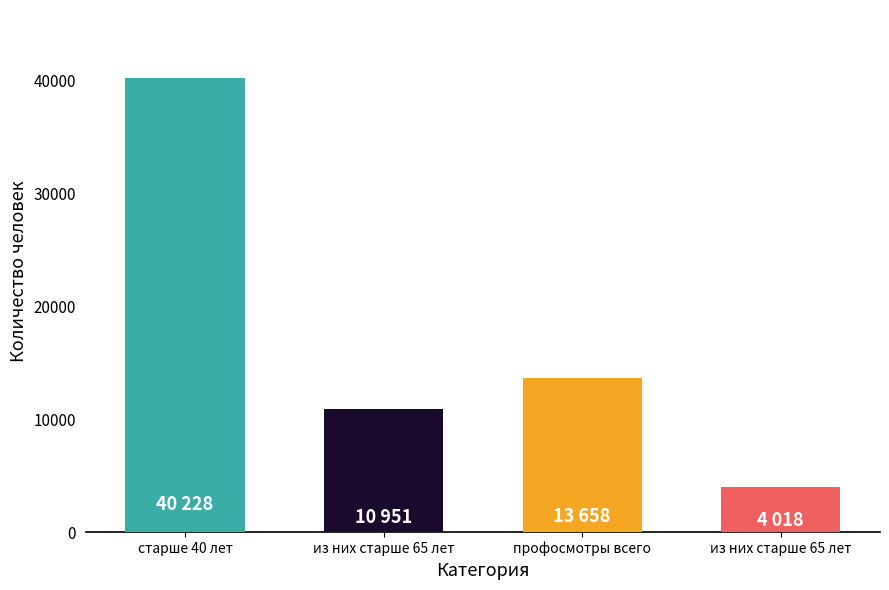

How many bars are there in total?

4